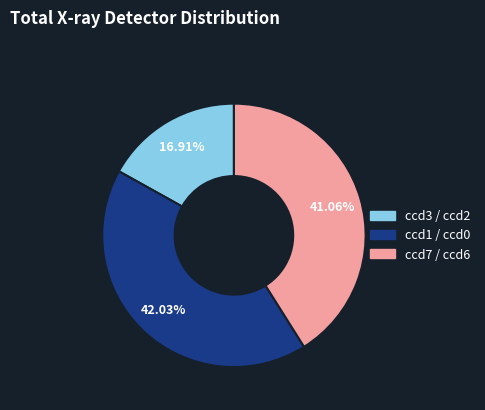

Is ccd1 / ccd0 the majority of the pie?

No